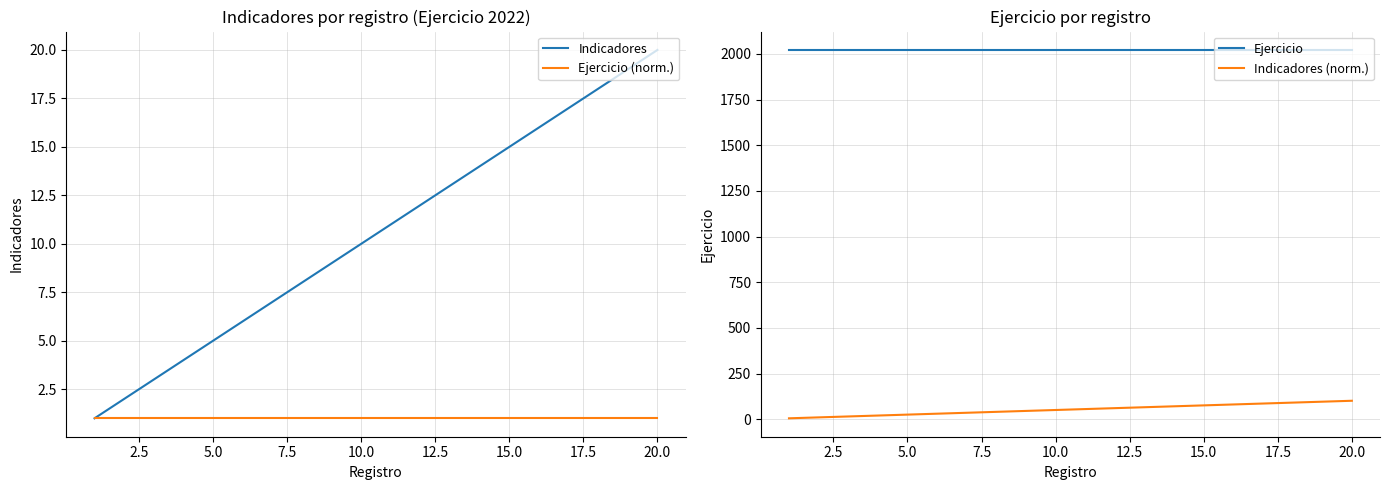

Is it true that Indicadores equals 20 at 20.0?

True